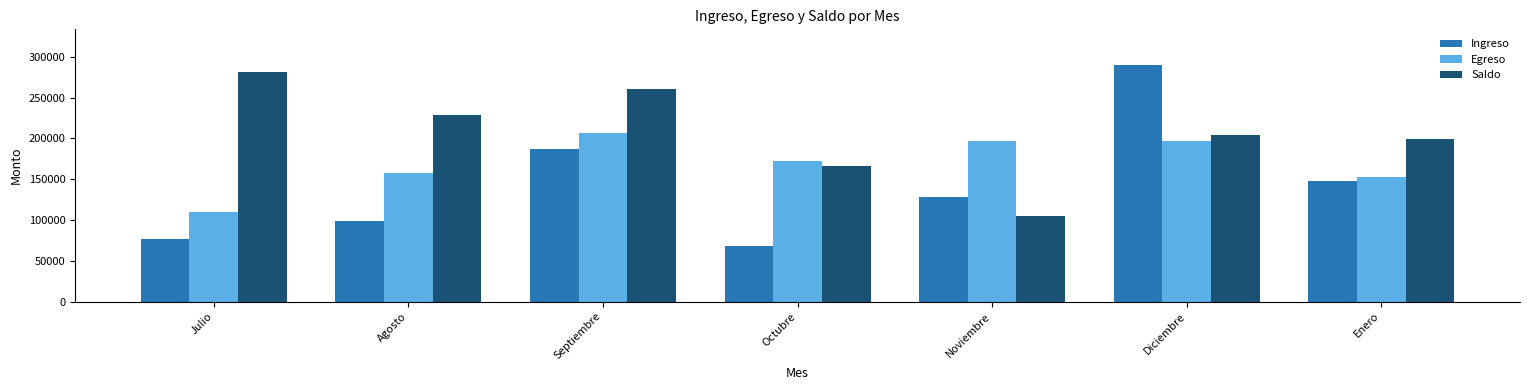

Is the value of Saldo at Agosto greater than the value of Egreso at Octubre?

Yes